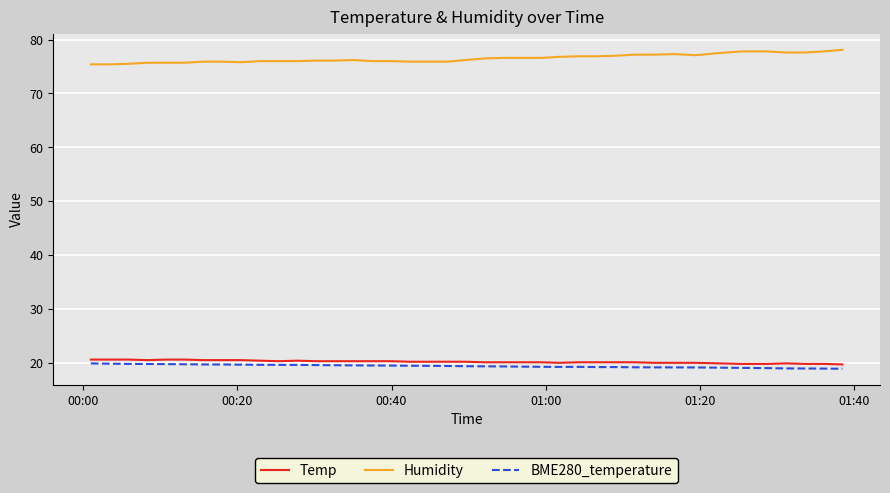

How many lines are shown in the chart?

3